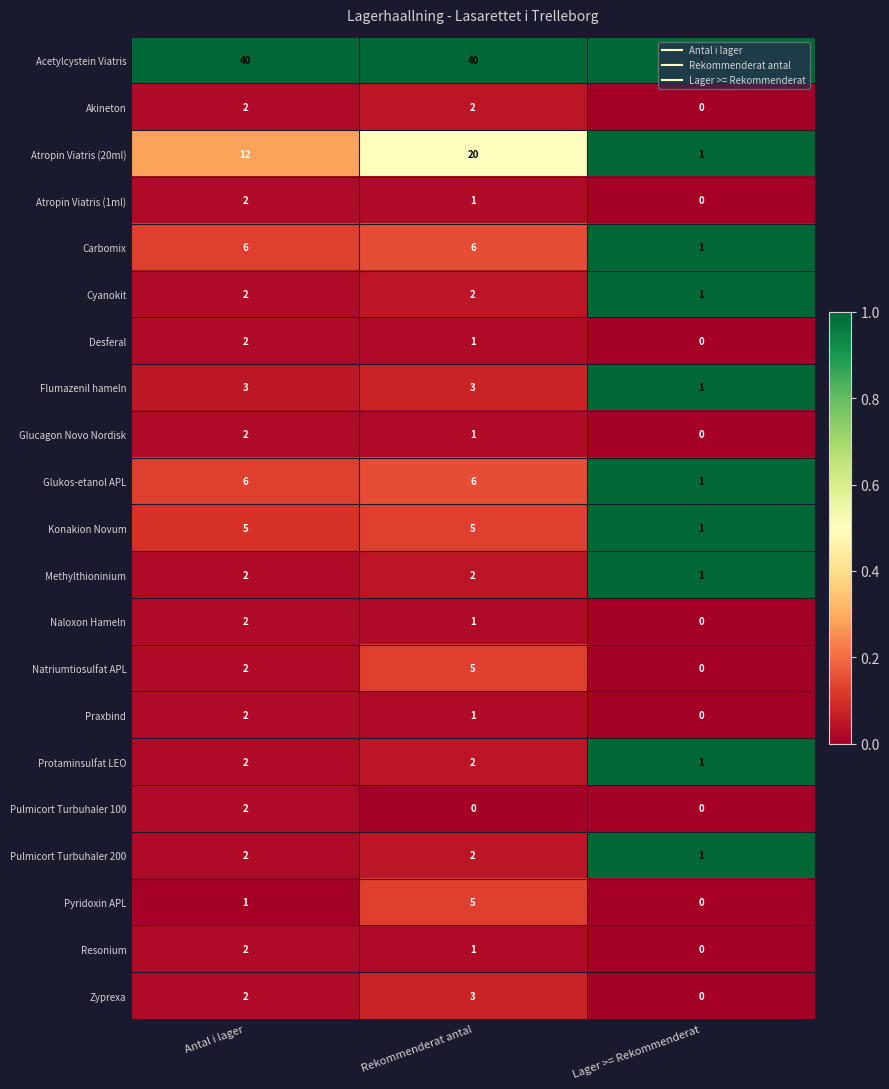

Which series has the widest spread of values?

Acetylcystein Viatris